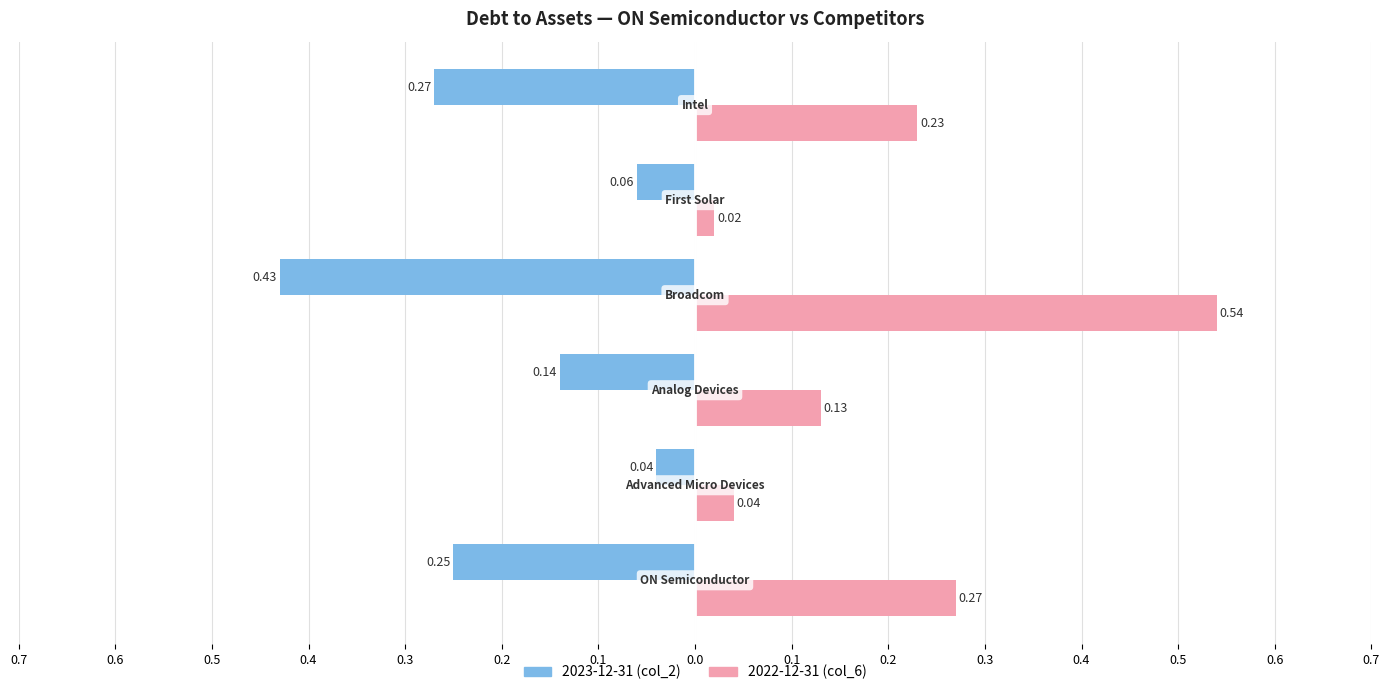

What is the value of the Male (2023-12-31) bar at the 6th from the left?

-0.3